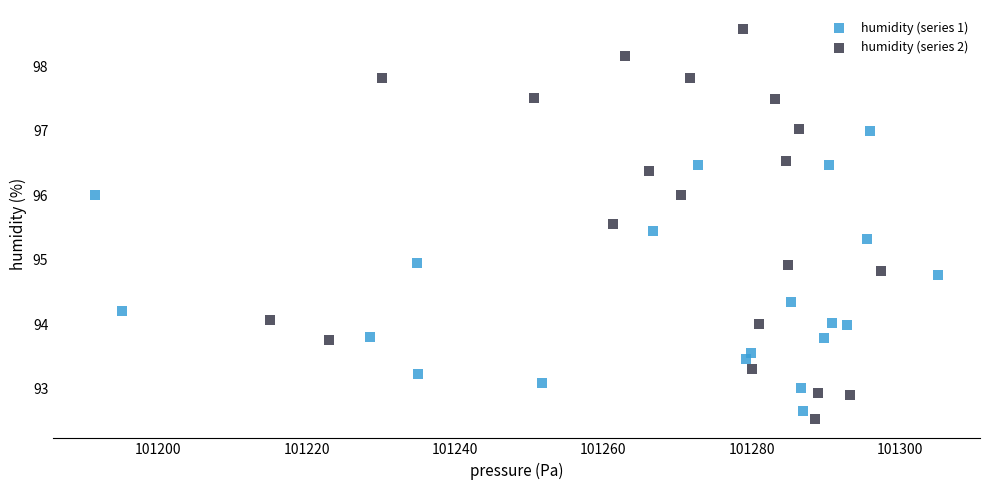

Which series has the largest Y range (max minus min)?

humidity (series 2)